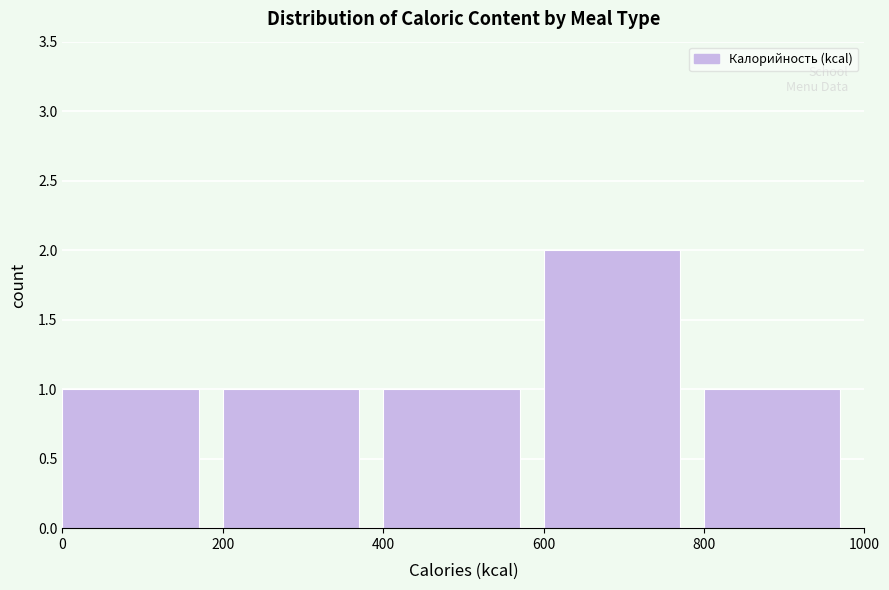

What is the height of the bar covering 400 to 600 on the x-axis? The values are not printed on the chart, so give them approximately, as read against the axis.

1